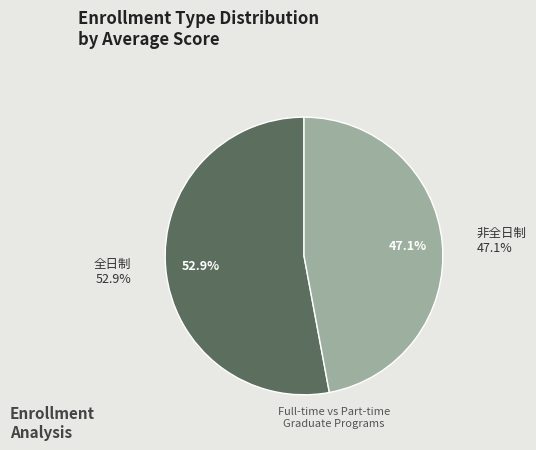

Is there a majority slice in this chart?

Yes